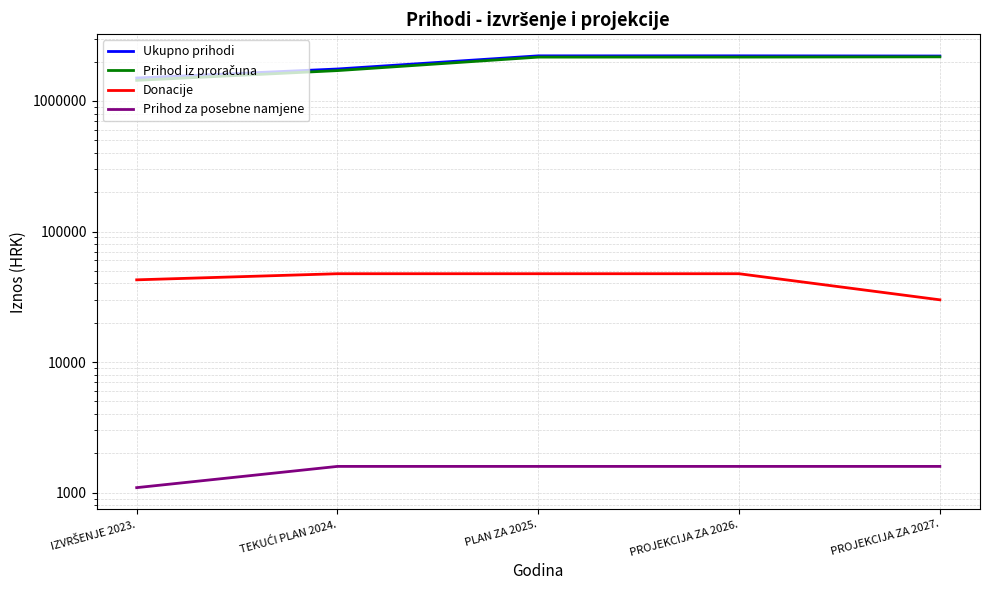

True or false: Prihod za posebne namjene and Ukupno prihodi intersect in this chart.

False